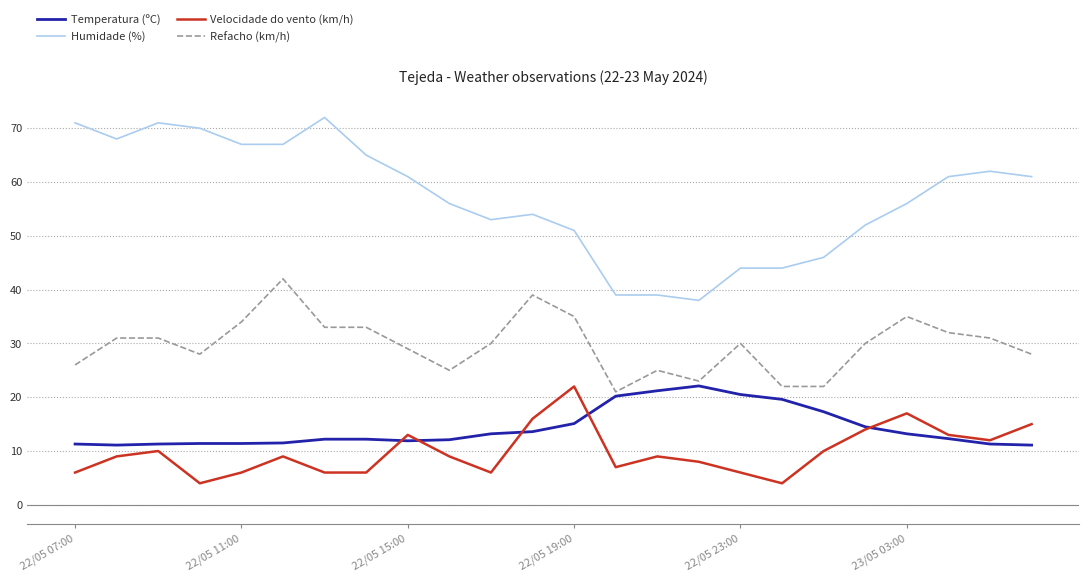

What is the smallest value displayed?

4.0